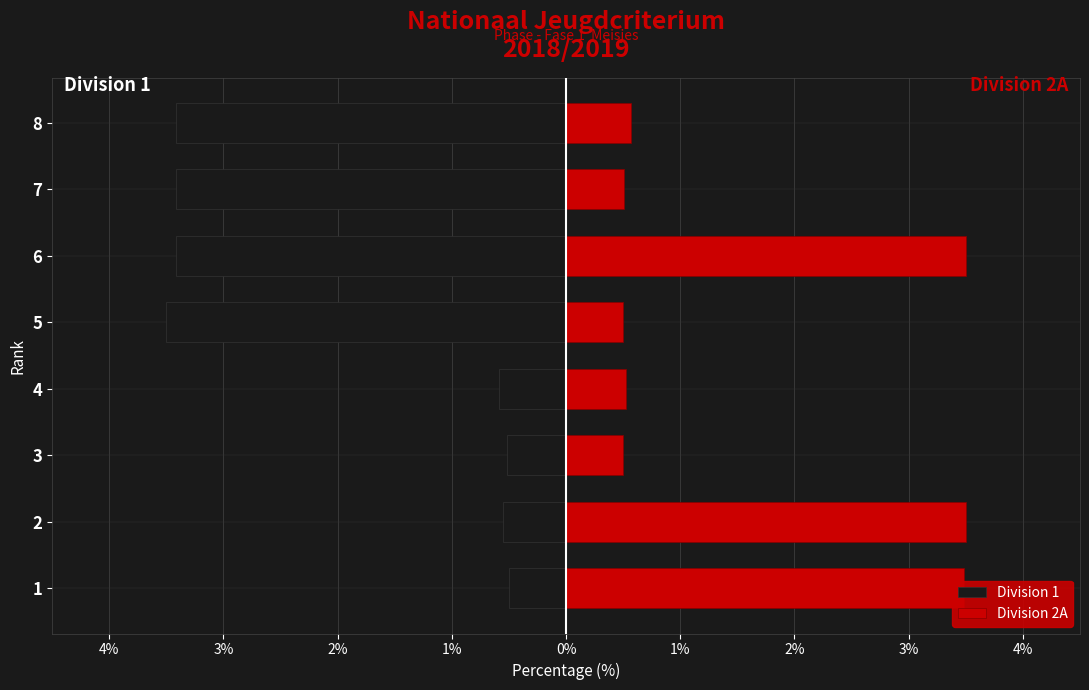

Count the number of categories in the chart.

8